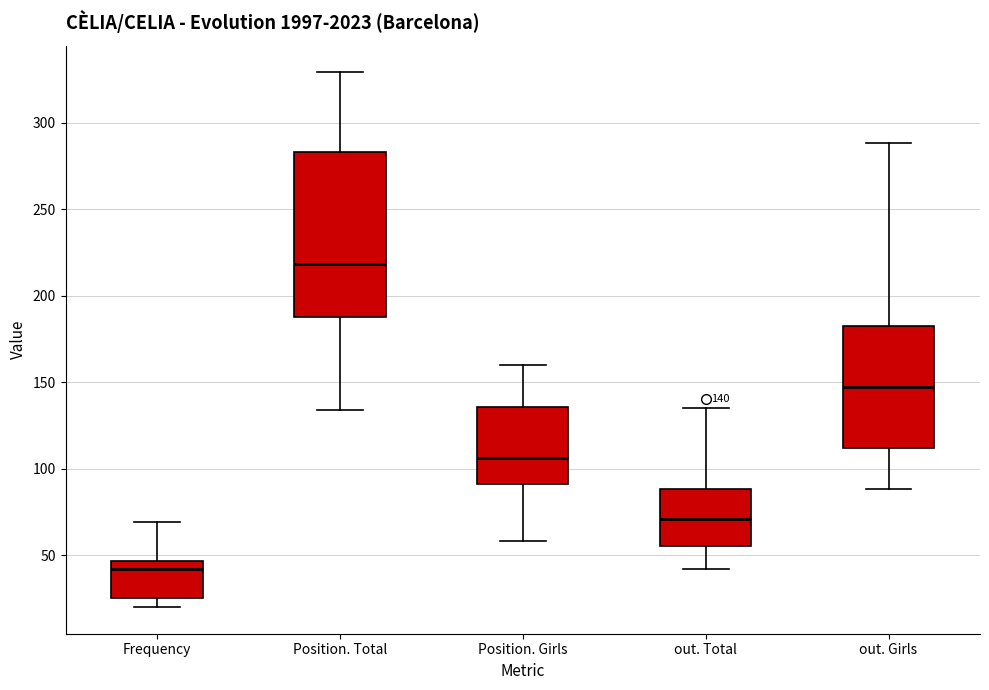

Which box is the tallest, from its lower edge to its upper edge?

Position. Total